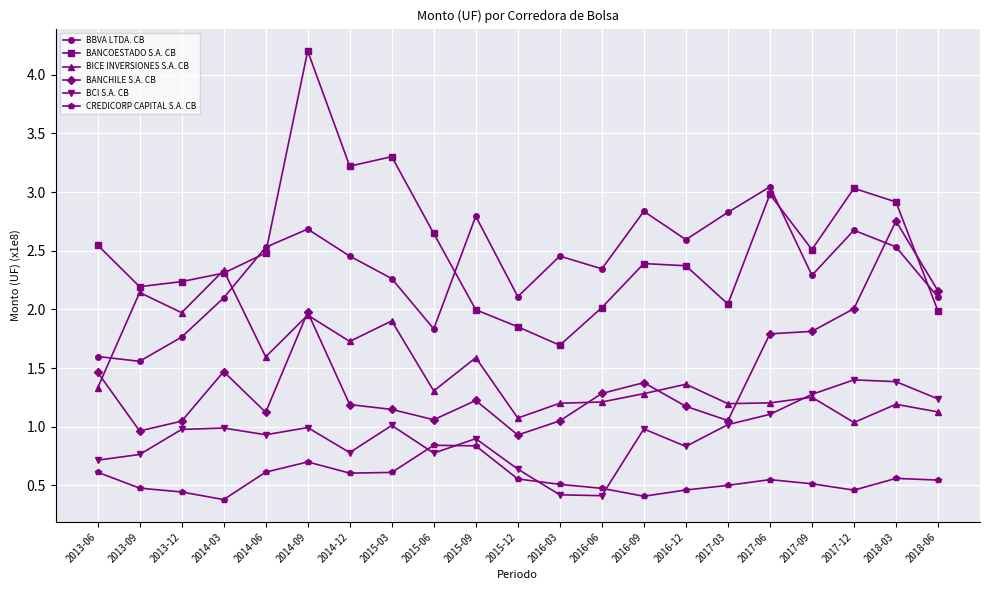

Between 2013-09 and 2014-09, which series saw the biggest shift?

BANCOESTADO S.A. CB